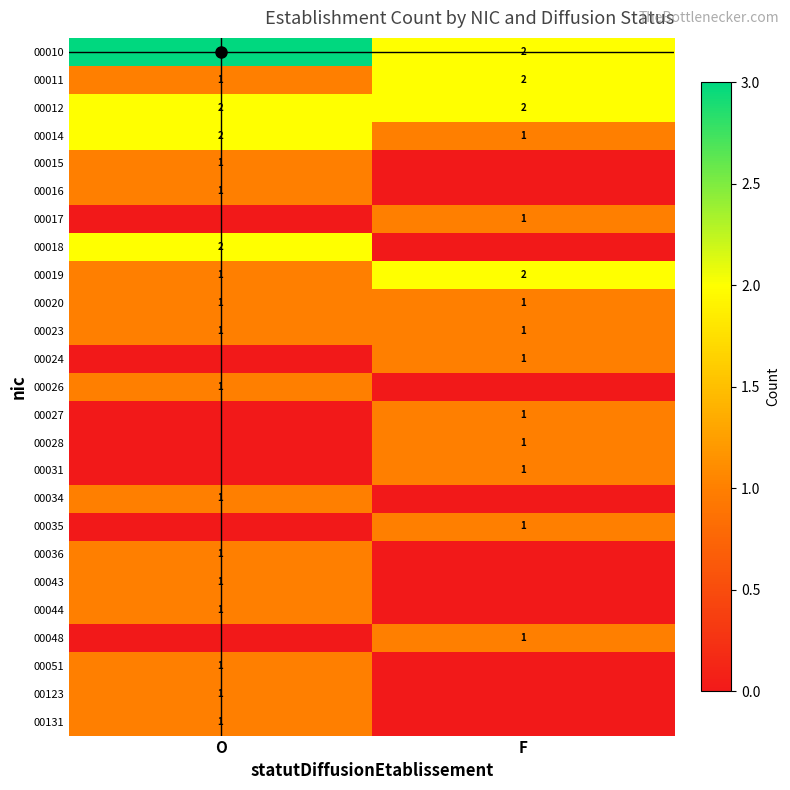

The value of 00034 at O is 1. True or false?

False